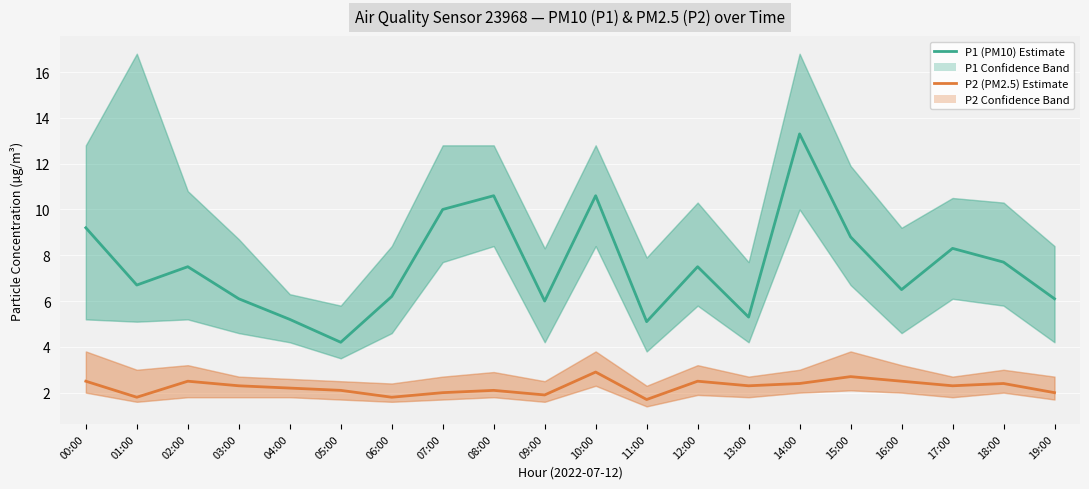

Read the P2 (PM2.5) Estimate value at 12:00.

2.5